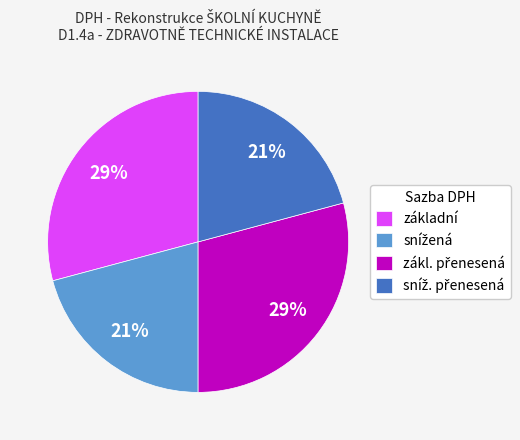

The základní slice represents 35% of the pie. True or false?

False